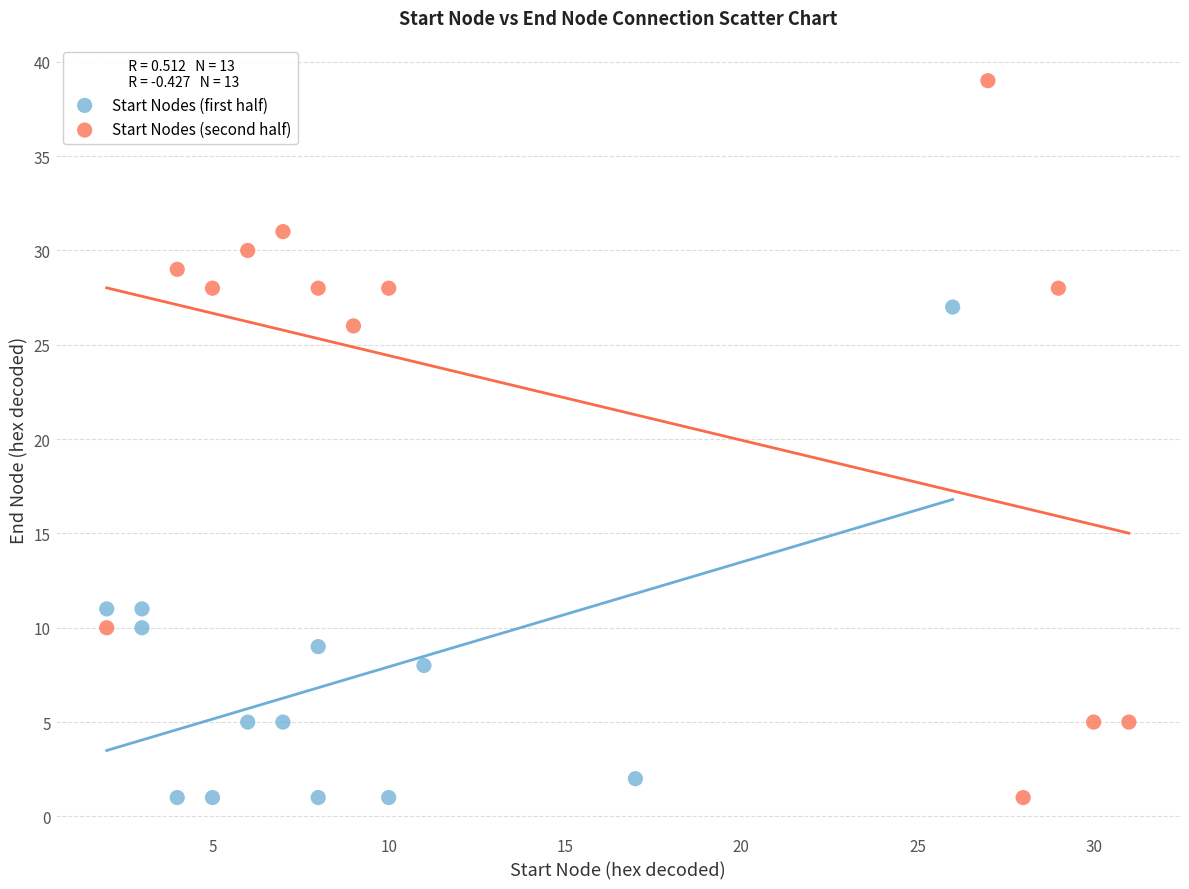

Which series has the widest spread of Y values?

Start Nodes (second half)